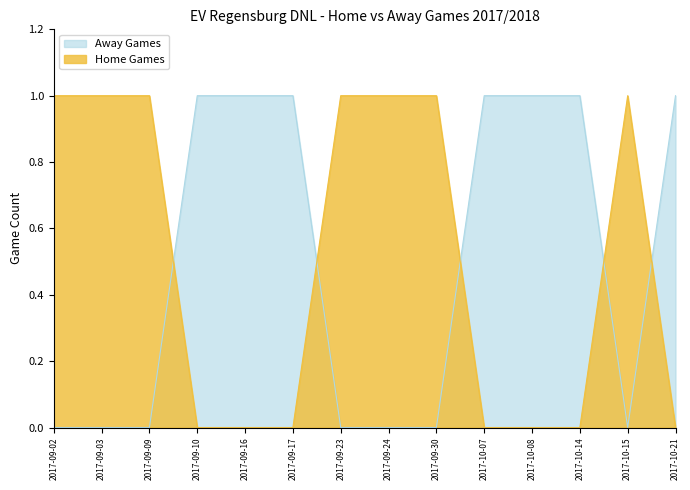

Which has a higher value, 2017-09-24 or 2017-10-14?

2017-10-14